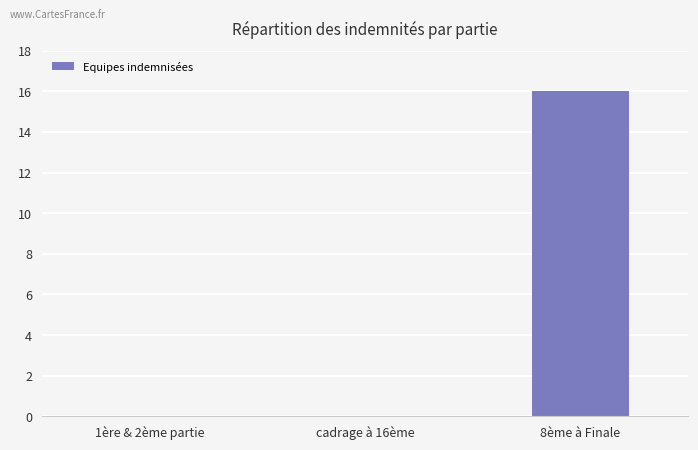

What is the average value?

5